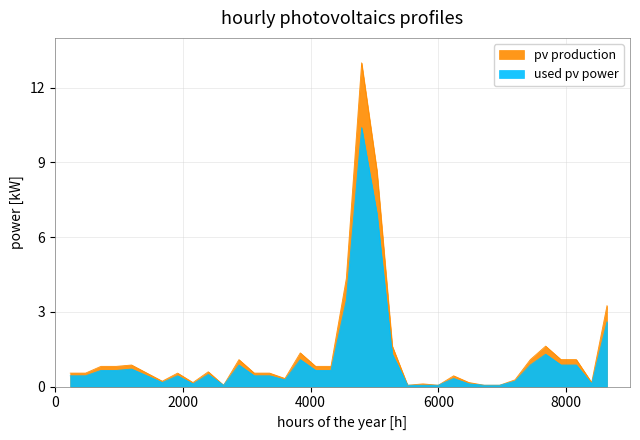

What is the value of the pv production point at the 9th from the left?

0.2